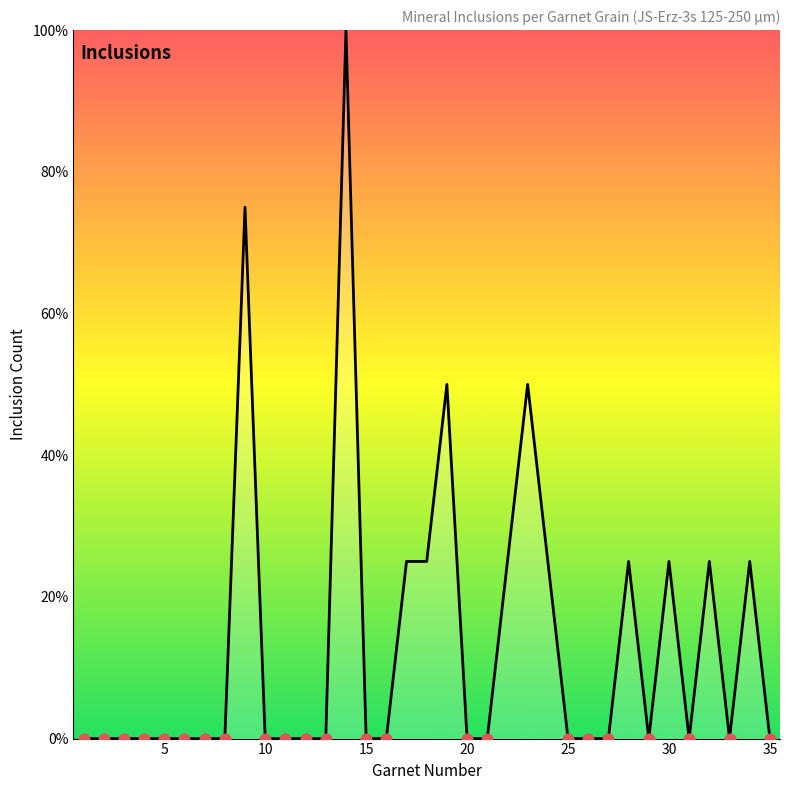

What is the greatest value displayed?

100